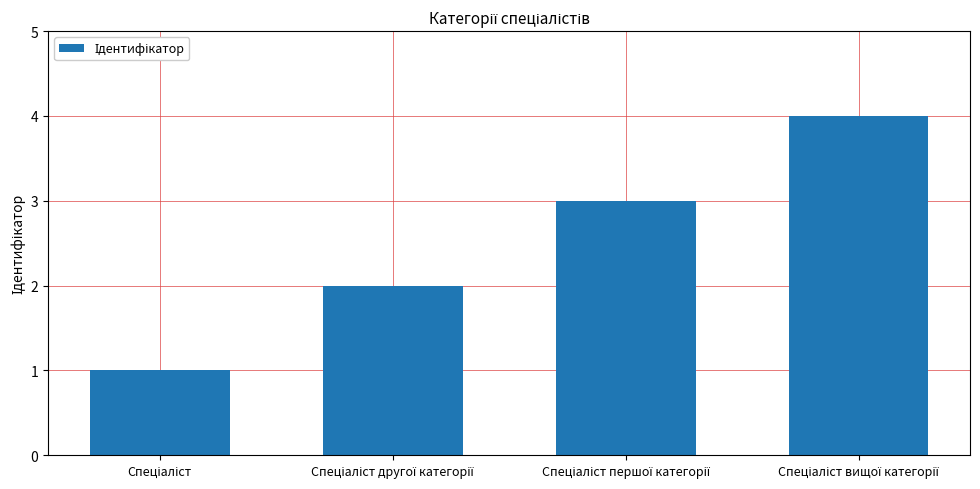

What is the greatest value displayed?

4